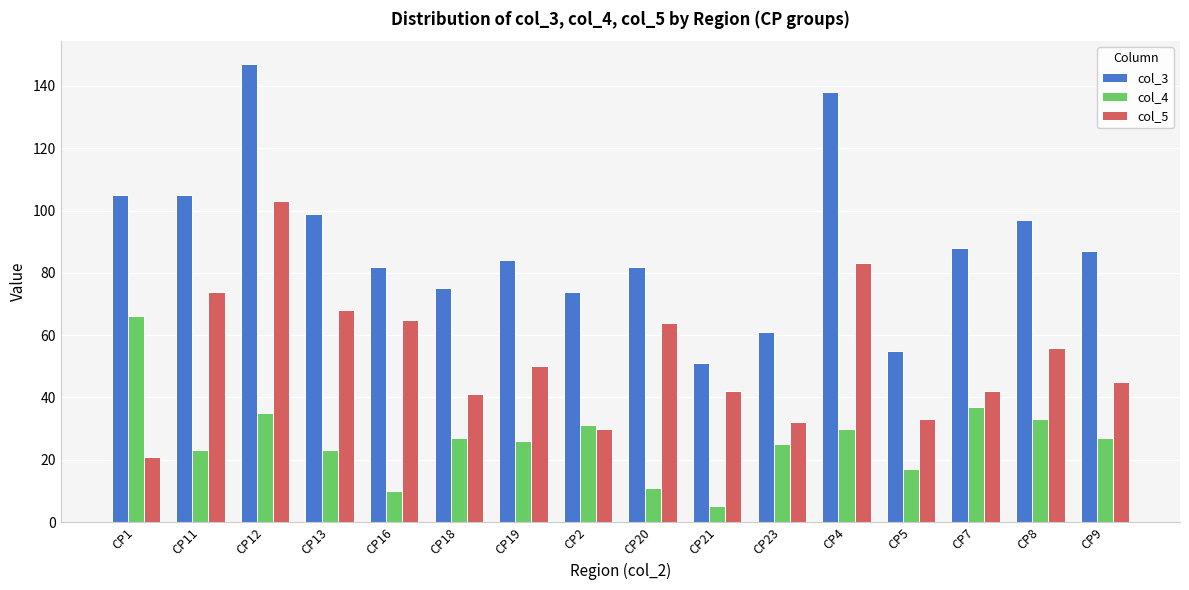

At how many categories does at least one series exceed 48?

16